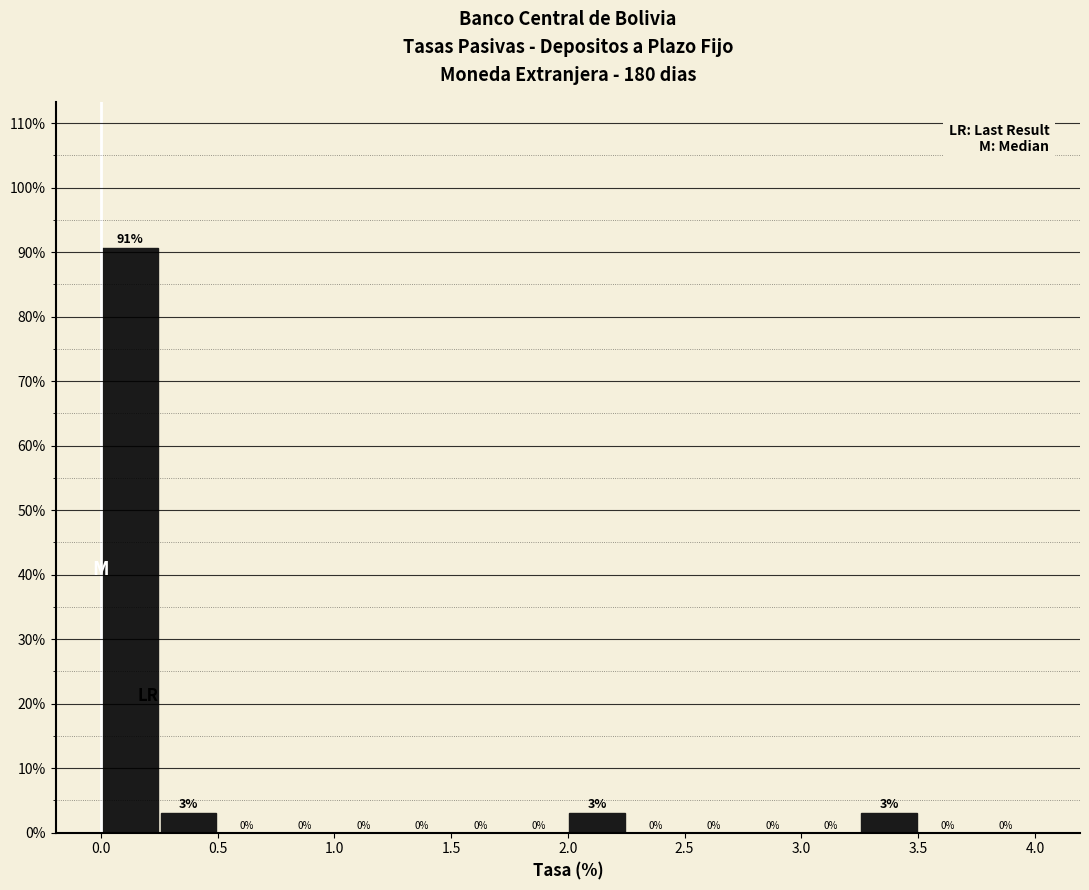

Over which range of the x-axis is the bar tallest?

0.00 to 0.25